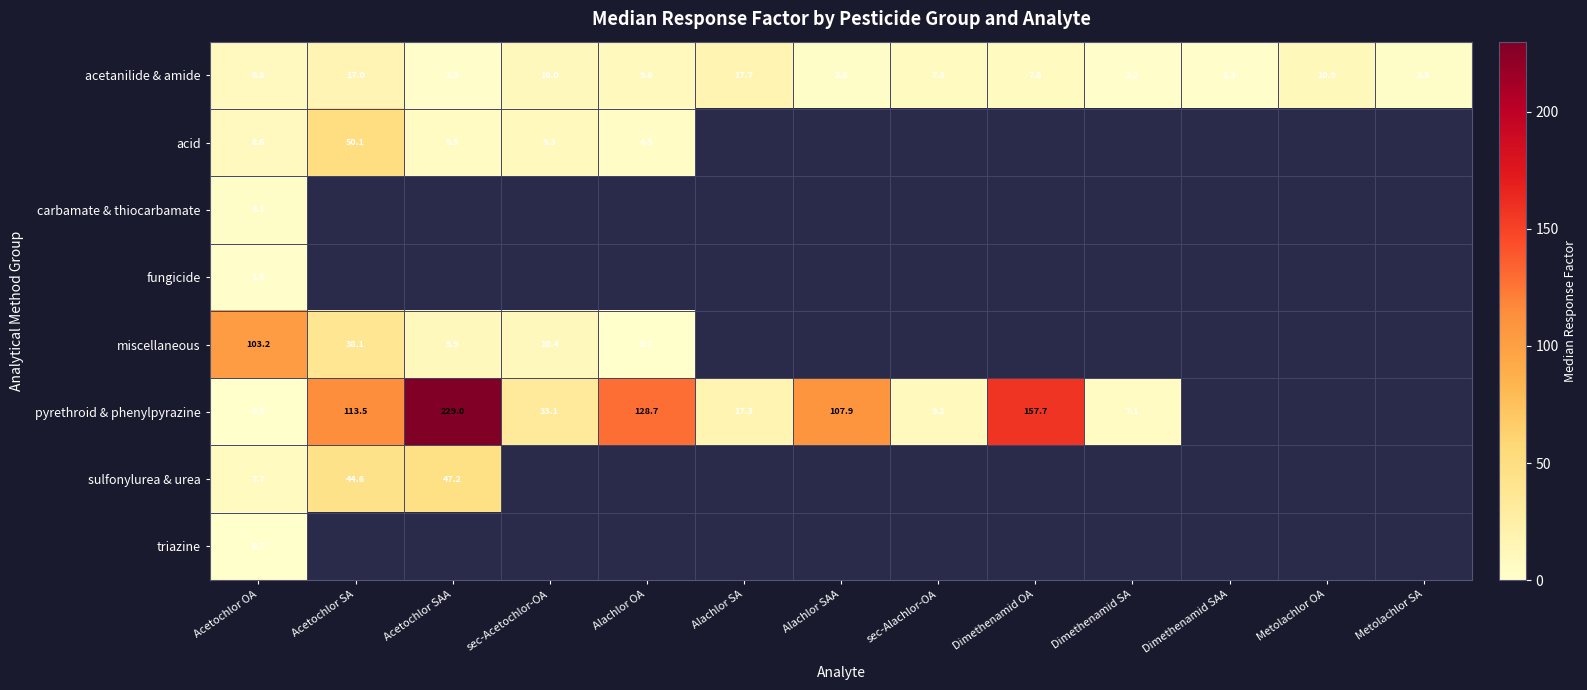

List the labels in order of acetanilide & amide value, largest first.

Alachlor SA, Acetochlor SA, Metolachlor OA, sec-Acetochlor-OA, Alachlor OA, Acetochlor OA, Dimethenamid OA, sec-Alachlor-OA, Metolachlor SA, Alachlor SAA, Acetochlor SAA, Dimethenamid SA, Dimethenamid SAA